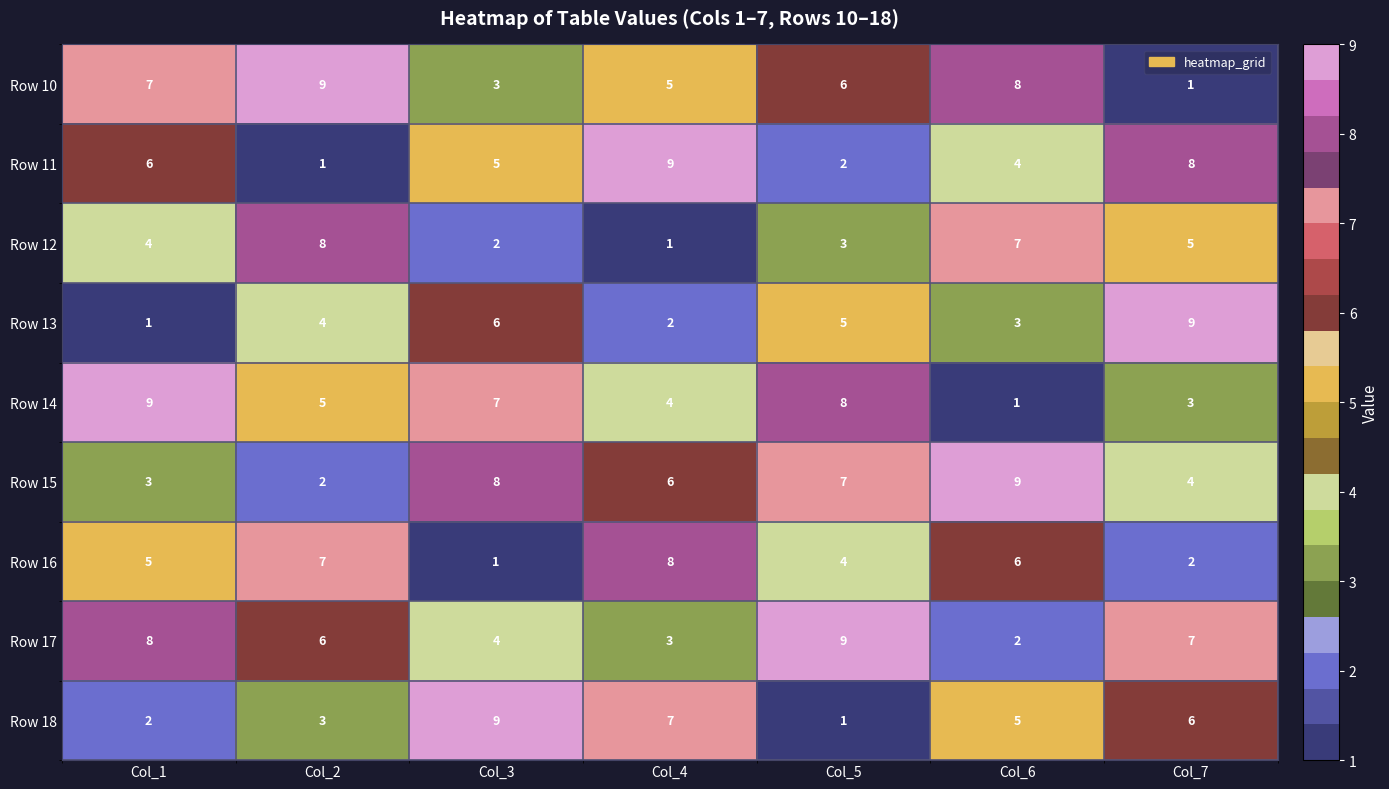

Which series changed the most between Col_4 and Col_7?

Row 13